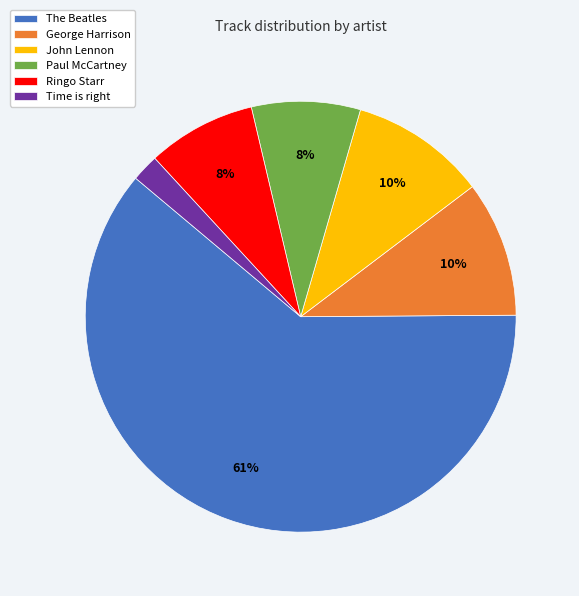

What is the largest slice in the pie chart?

The Beatles